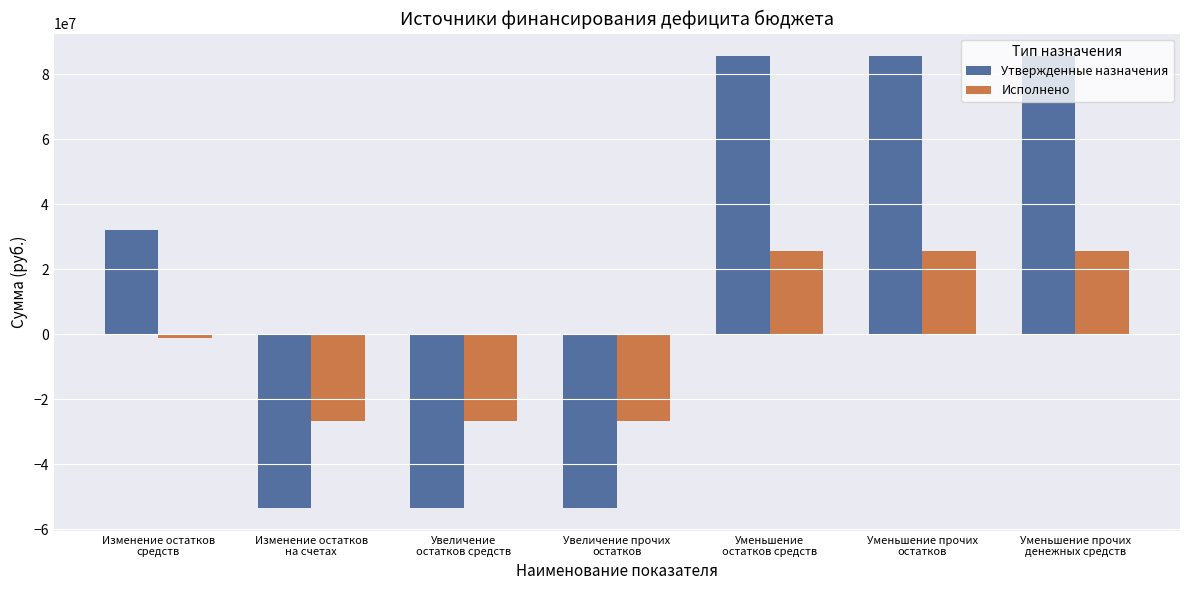

True or false: Исполнено has a value of -45468028.8 at Изменение остатков
на счетах.

False